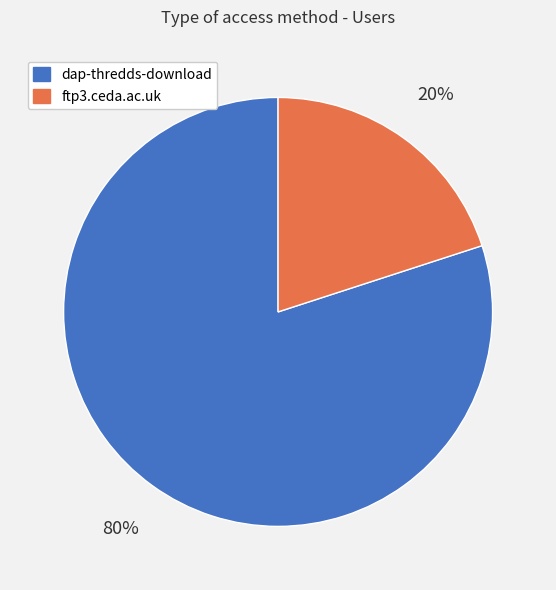

Does any single category account for the majority?

Yes